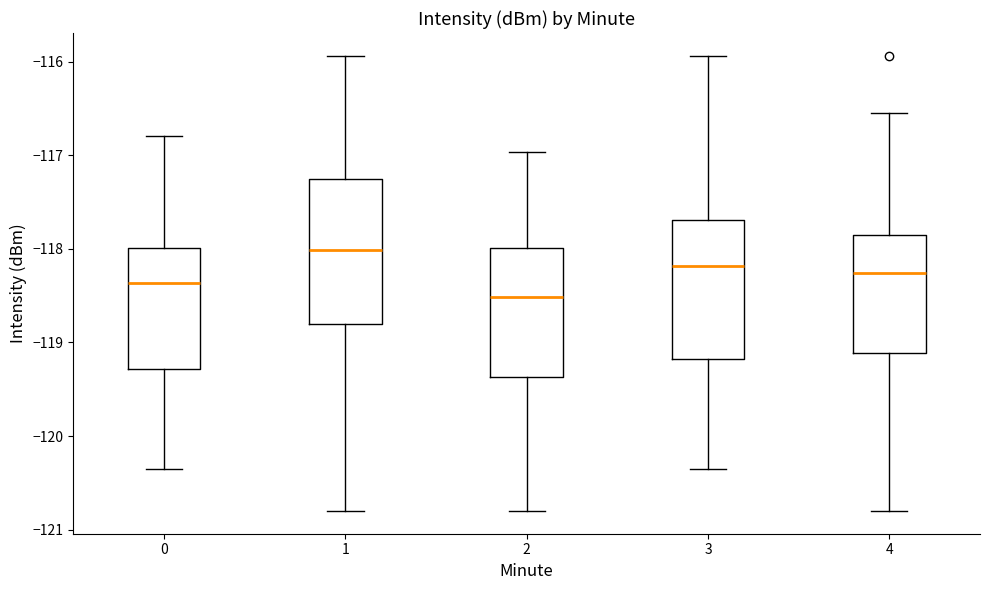

Which box's median line is the highest?

1